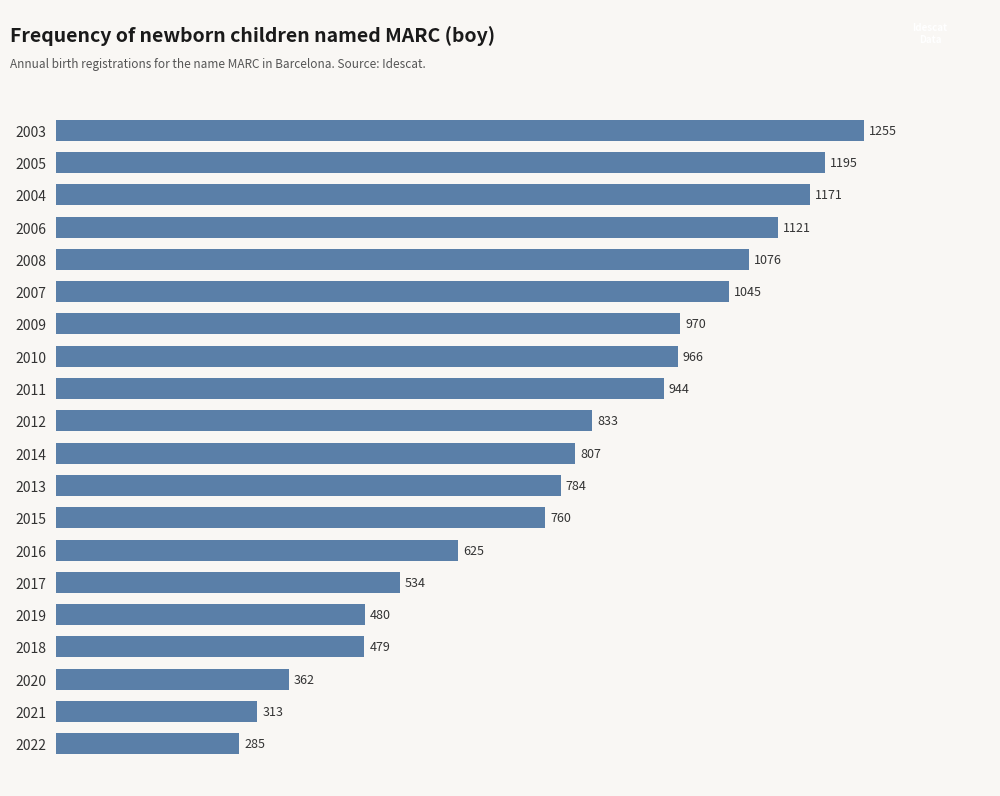

Rank the categories by value from highest to lowest.

2003, 2005, 2004, 2006, 2008, 2007, 2009, 2010, 2011, 2012, 2014, 2013, 2015, 2016, 2017, 2019, 2018, 2020, 2021, 2022